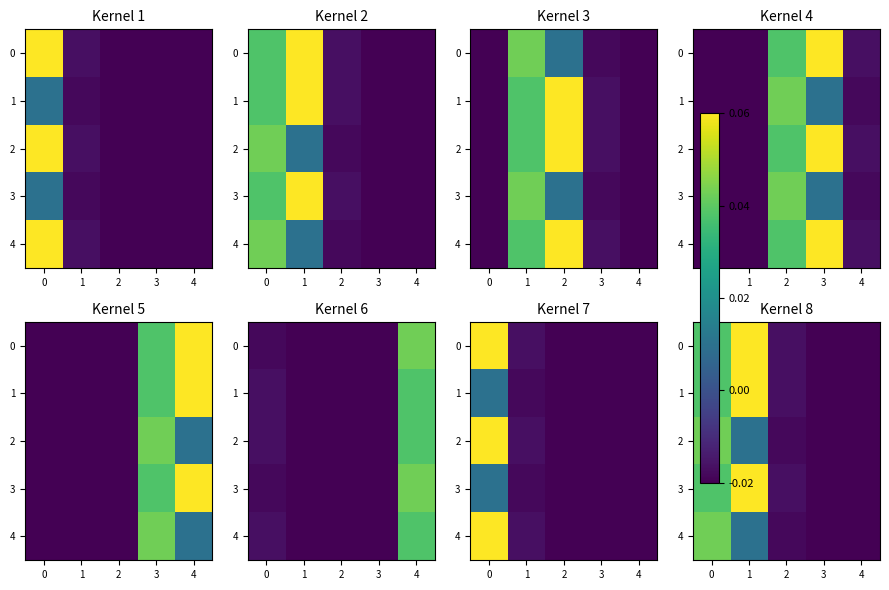

Is it true that 0 equals 0.1 at 1?

True